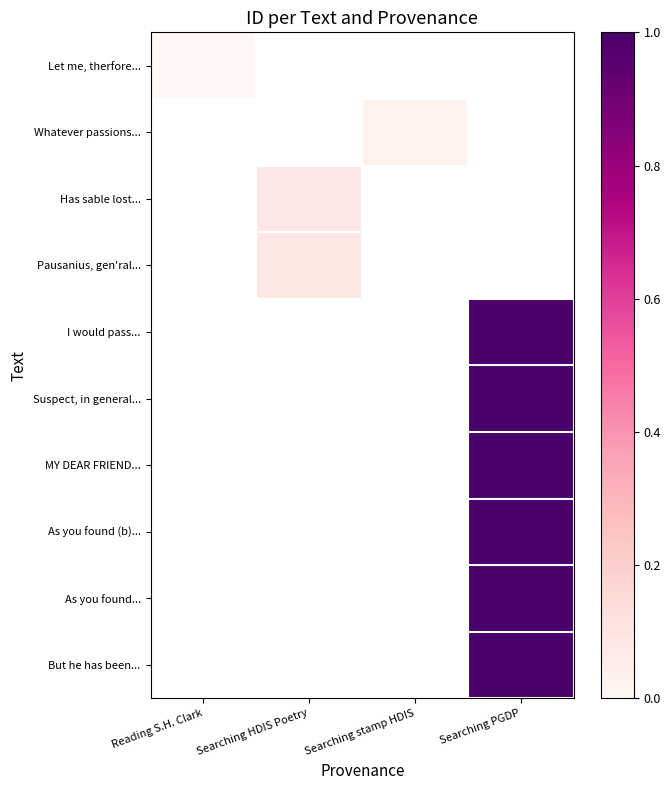

Rank the series by their maximum value, from lowest to highest.

Let me, therfore..., Whatever passions..., Has sable lost..., Pausanius, gen'ral..., I would pass..., Suspect, in general..., MY DEAR FRIEND..., As you found (b)..., As you found..., But he has been...